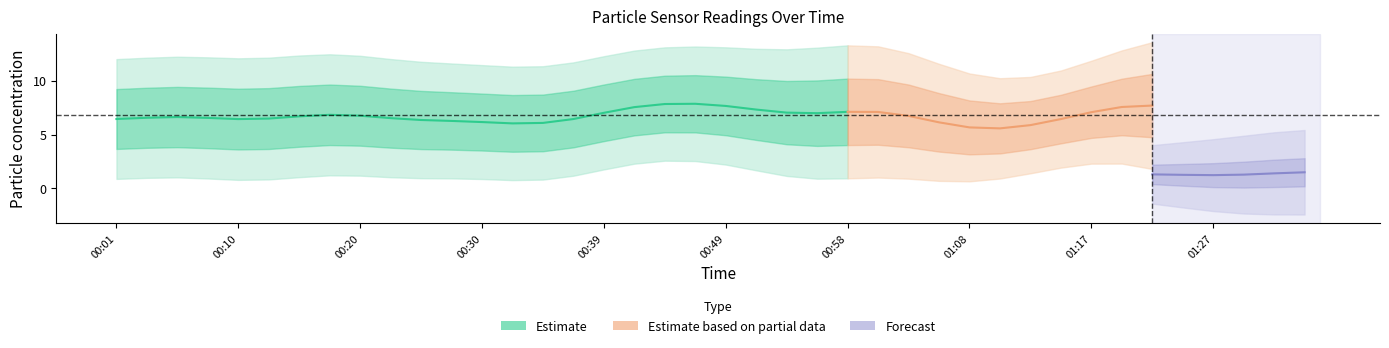

Between 00:27 and 01:03, which is larger?

00:27